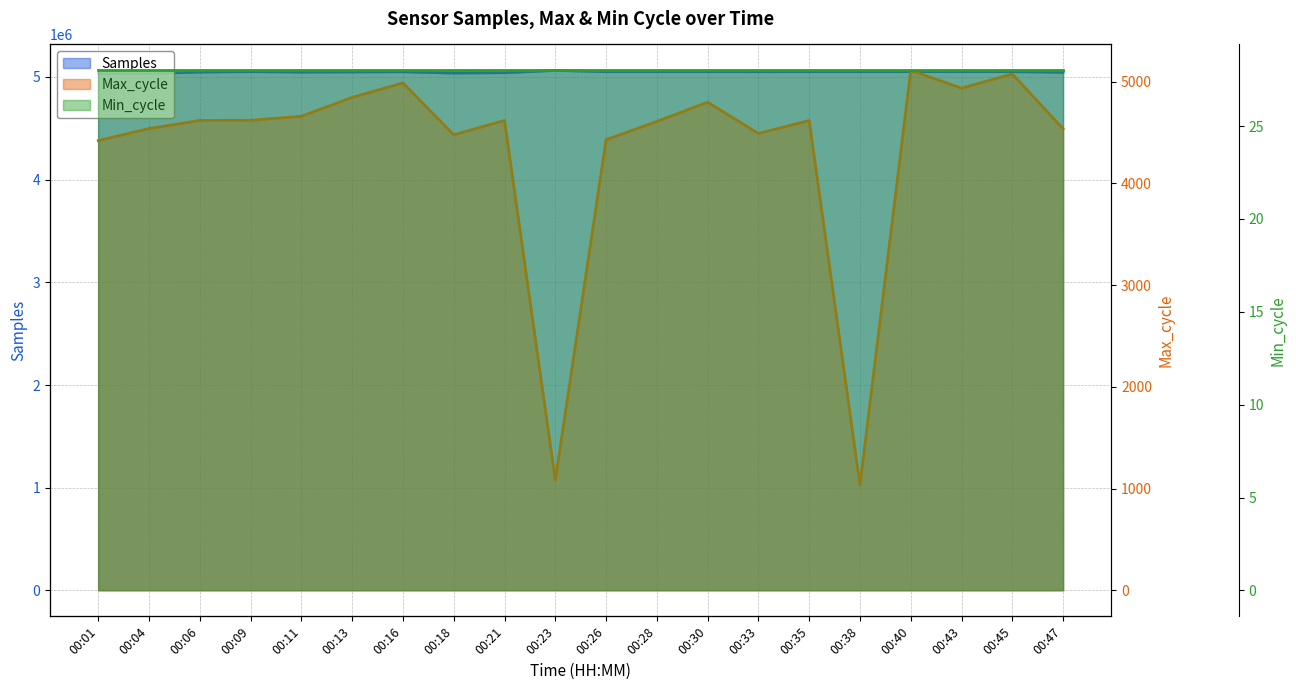

True or false: Min_cycle has more than 1 interior local peaks.

False